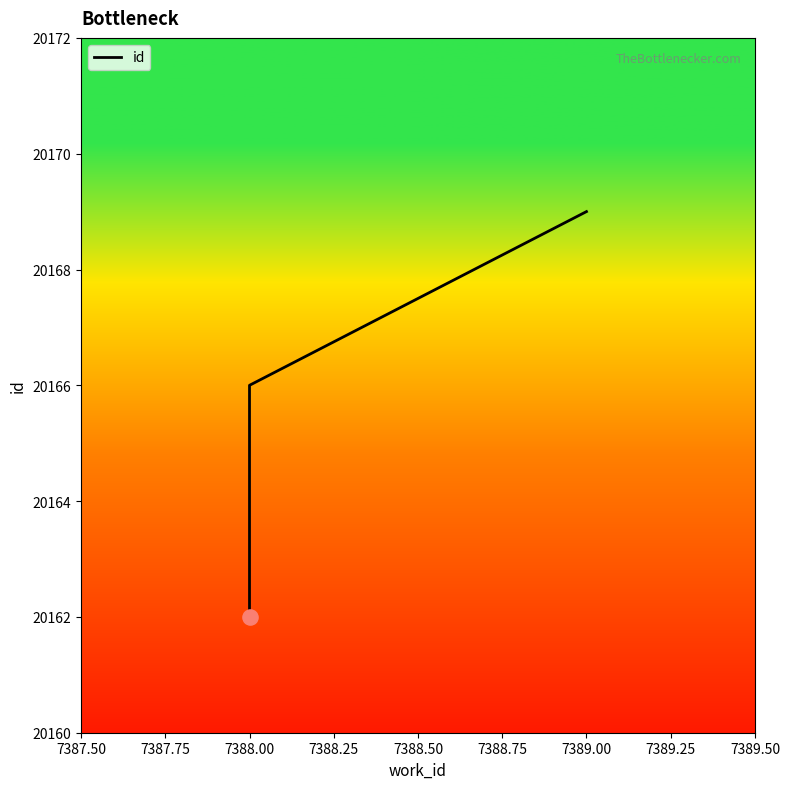

Which has a higher value, 7388.00 or 7389.00?

7389.00